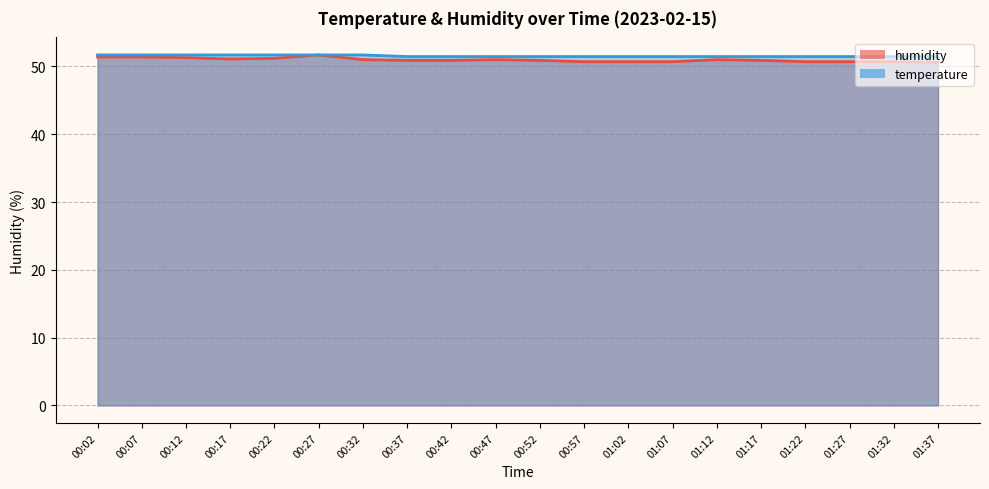

How many temperature values are between 51 and 52?

20